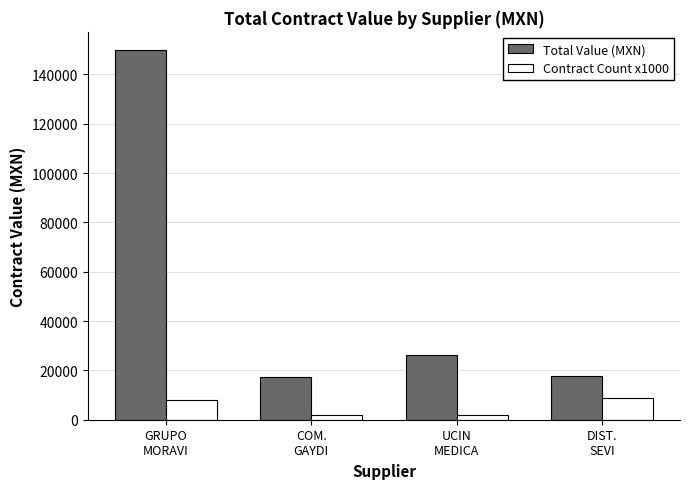

What is the sum of the Total Value (MXN) values at COM.
GAYDI and UCIN
MEDICA?

43648.0